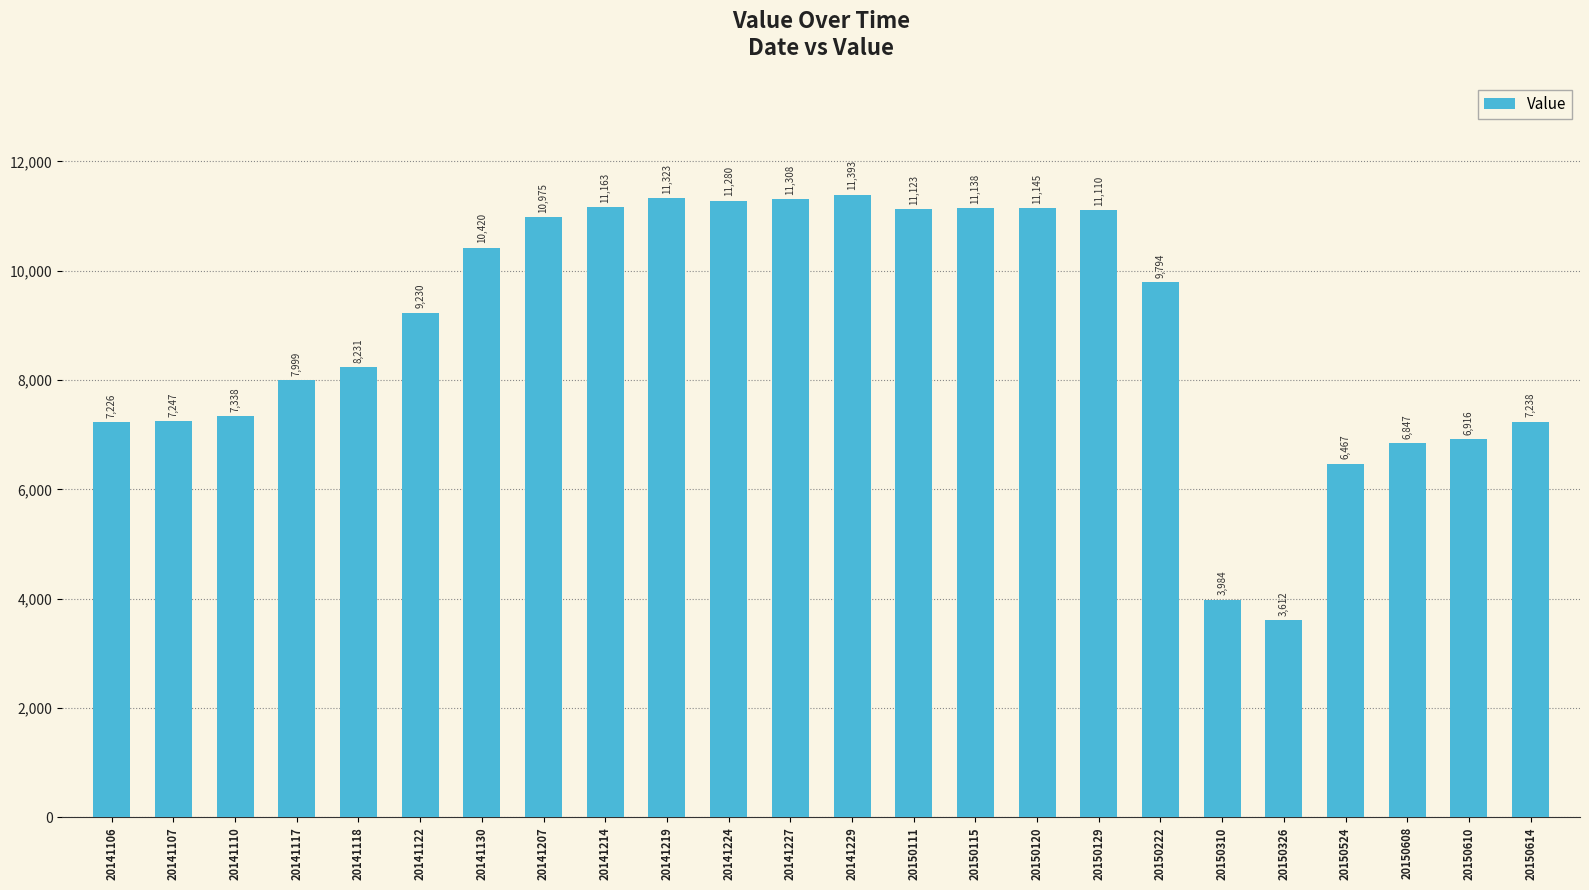

What is the value of the 15th bar from the left?

11138